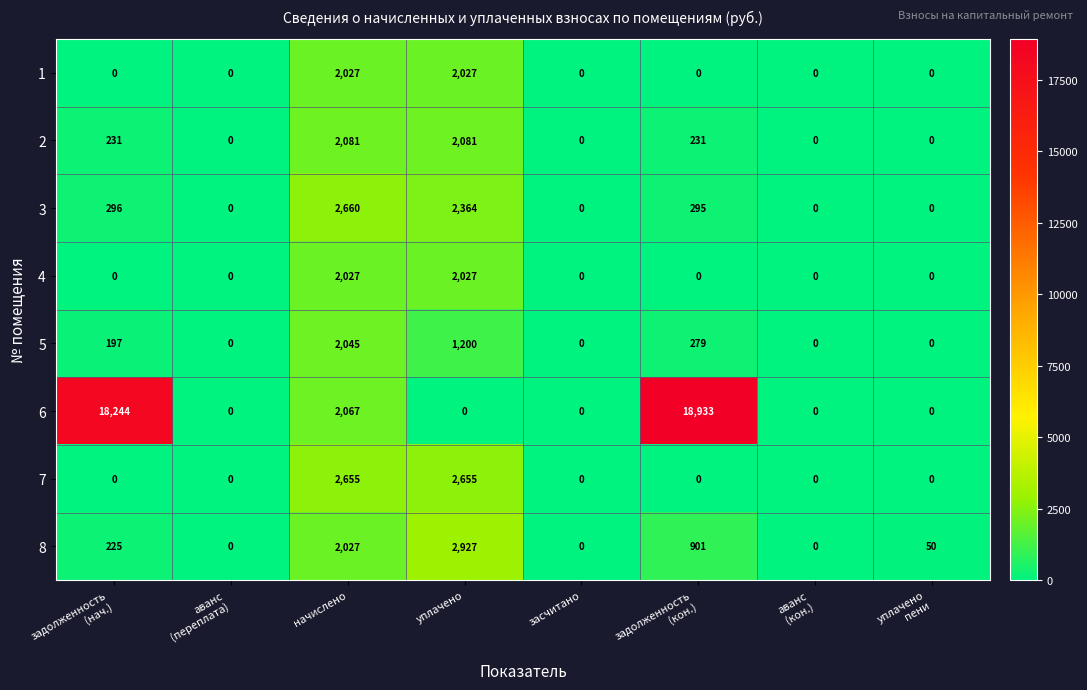

What is the difference between the maximum and minimum values in the 7 series?

2655